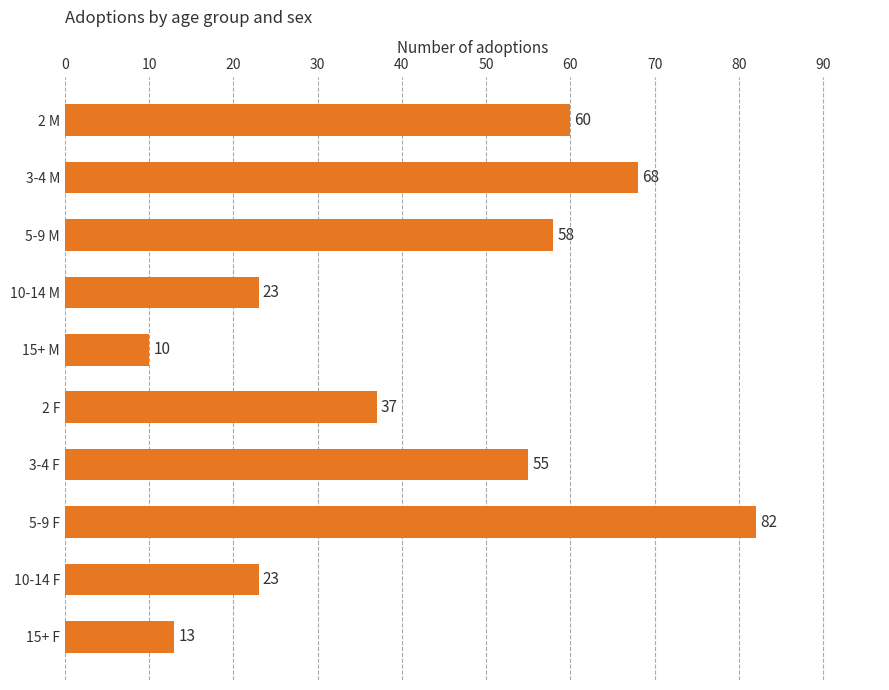

What value does the data have at 2 F?

37